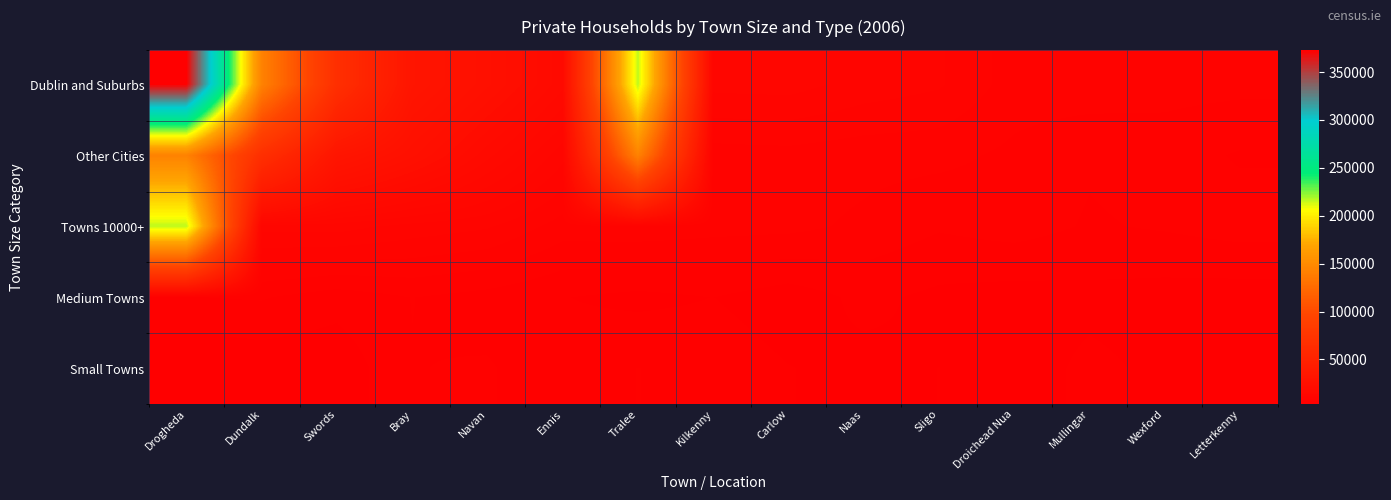

What is the spread (max minus min) of values at Letterkenny?

4070